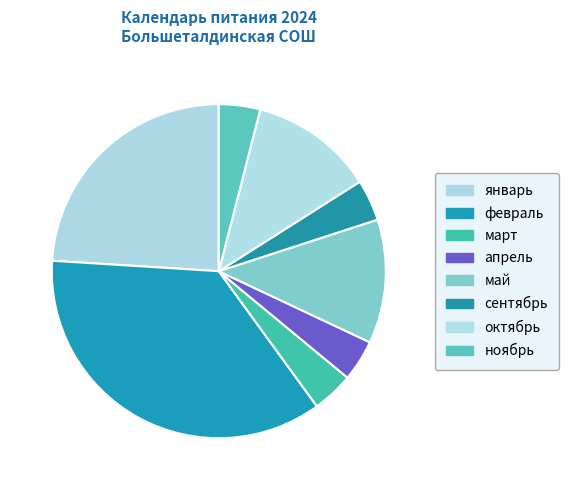

Count the number of slices in the pie.

8